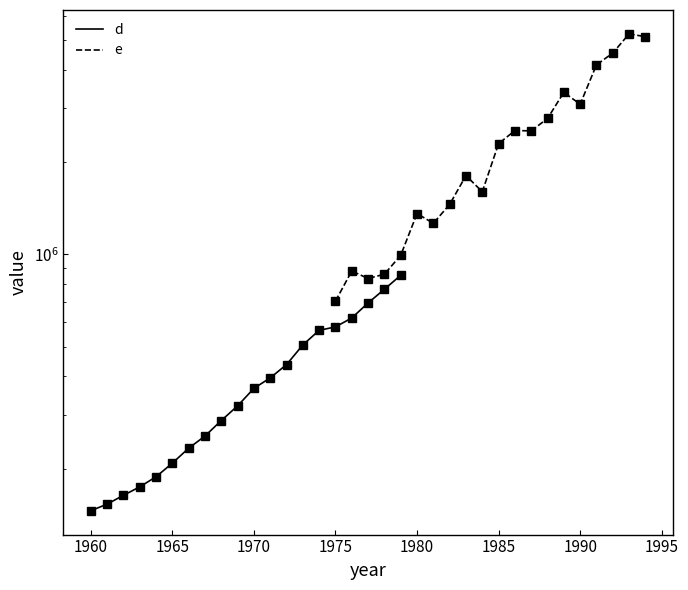

What is the difference between the maximum and minimum values in the d series?

709387.0